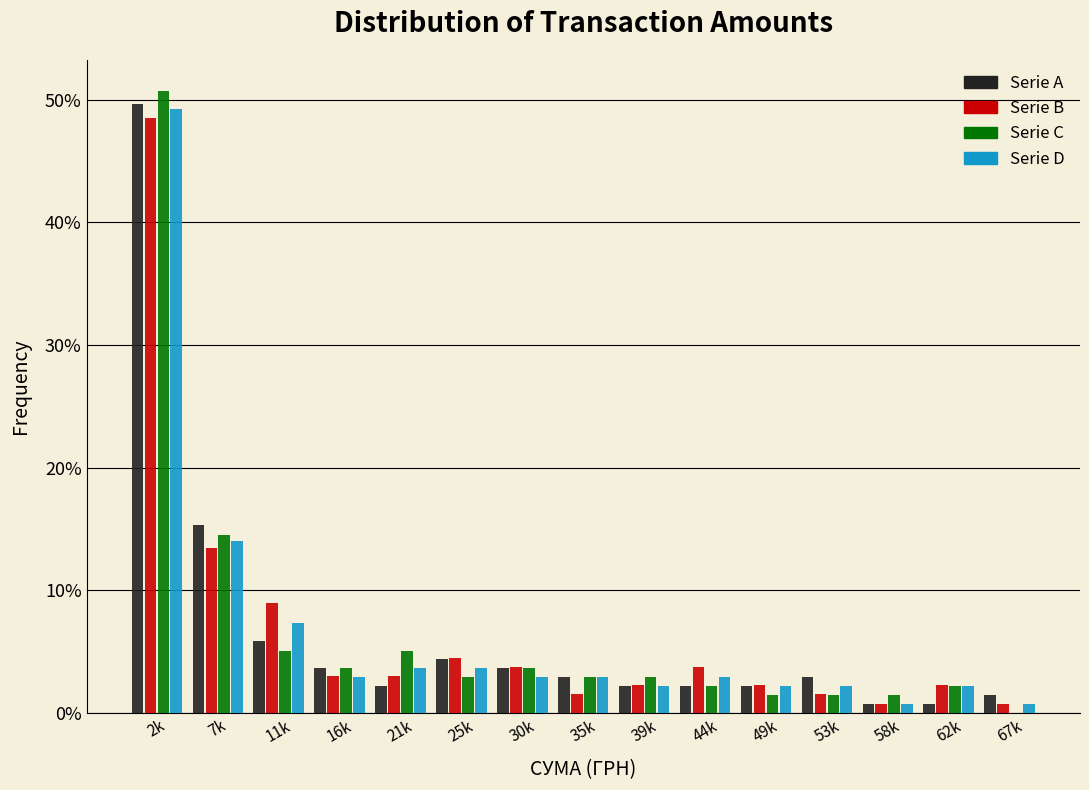

The Serie A series shows 2.9 at 53k. True or false?

True